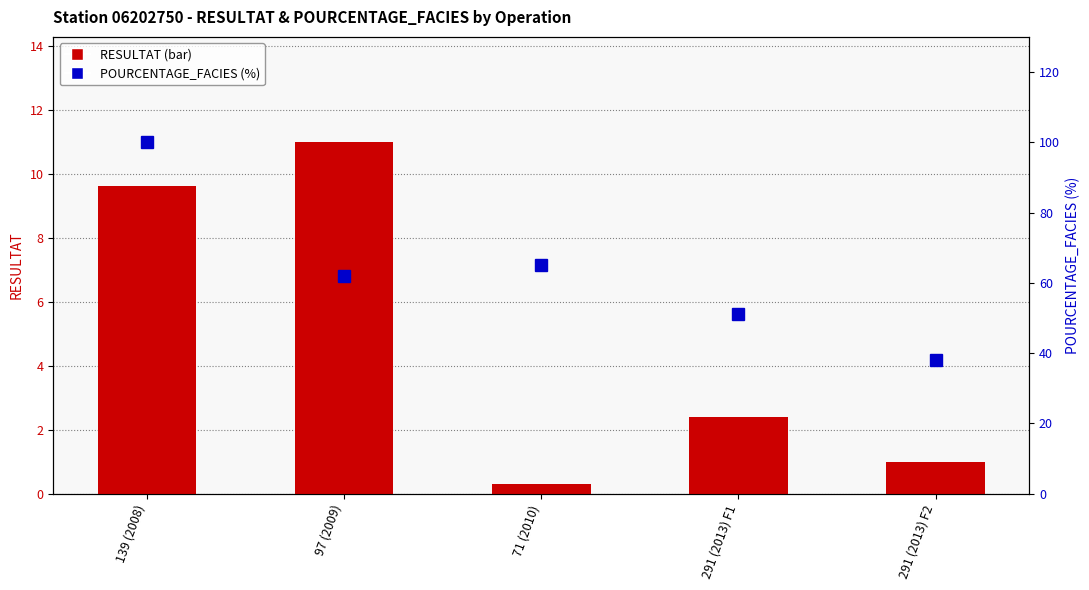

The RESULTAT series shows 9.6 at 139 (2008). True or false?

True